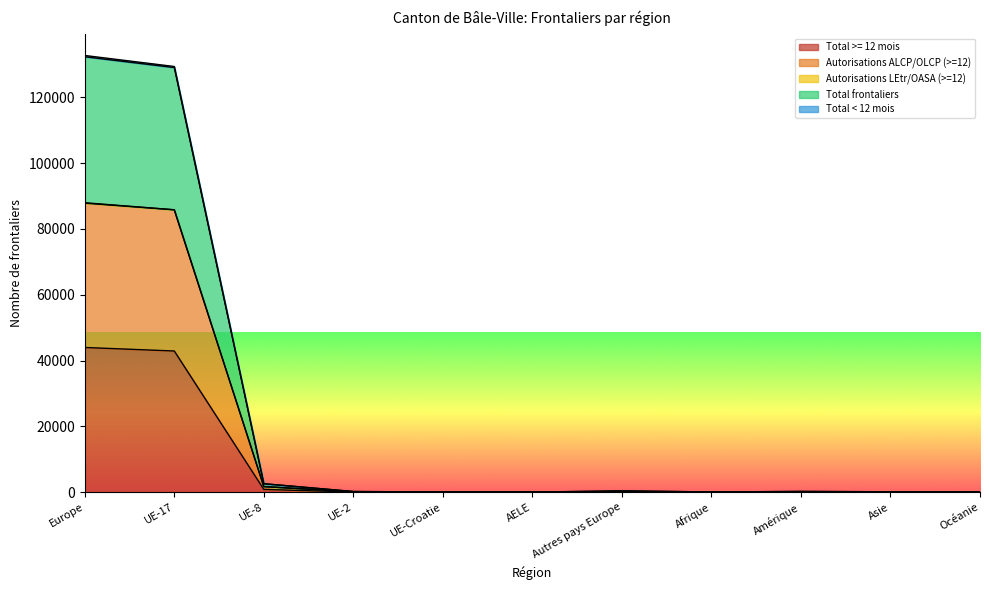

How many lines are shown in the chart?

5